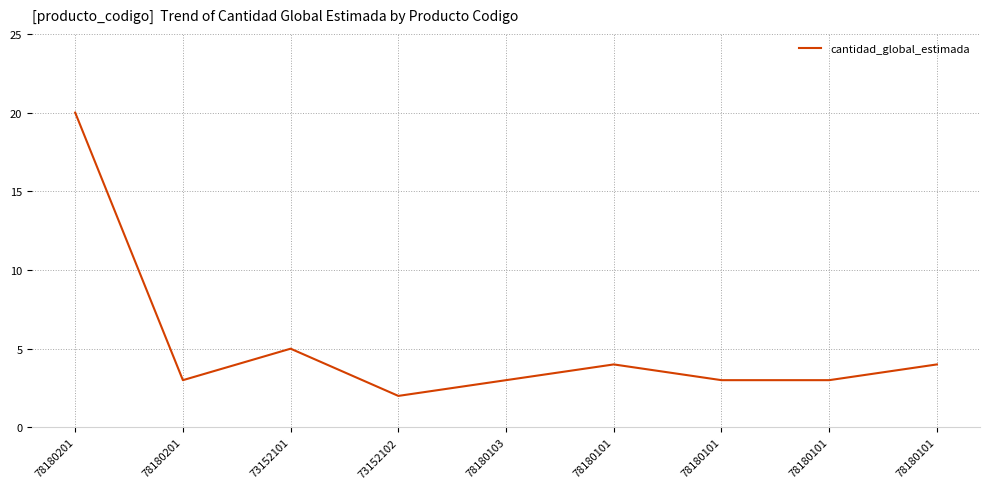

Where is the data nearest to the value 11?

73152101